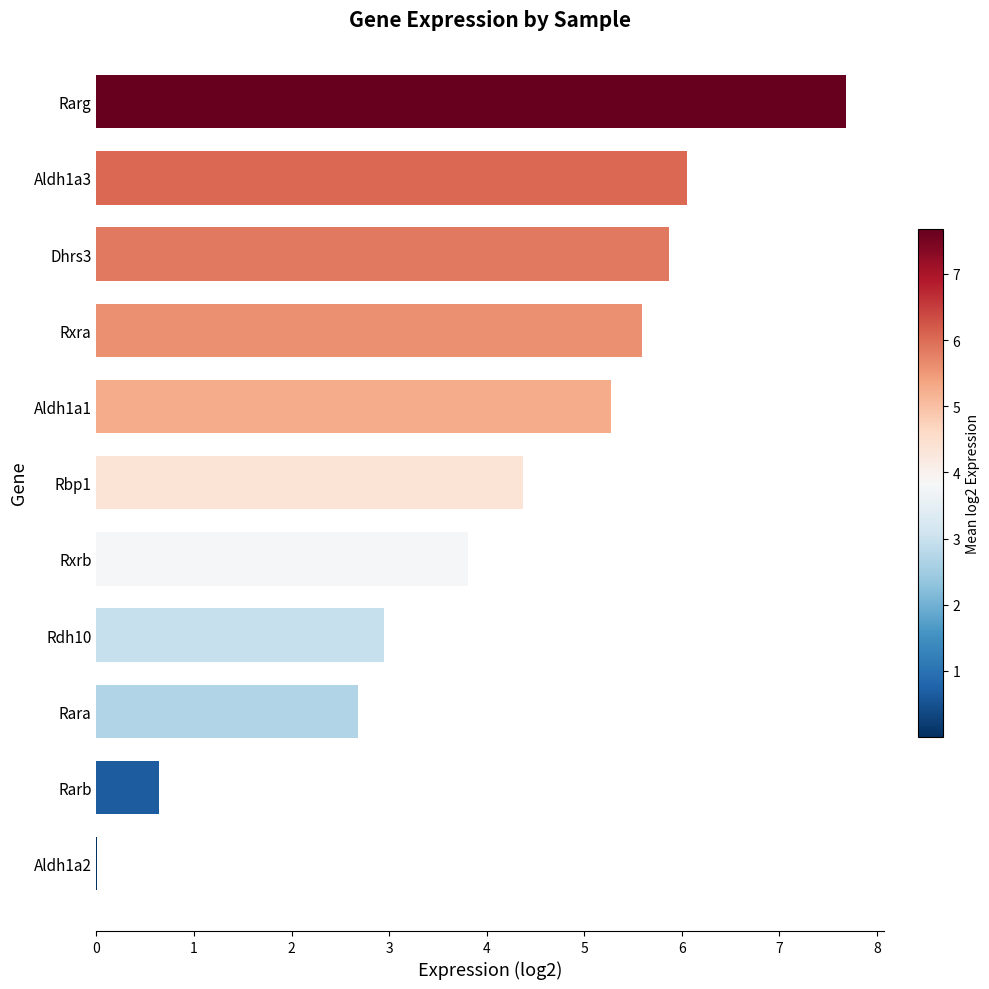

Are the bars horizontal?

Yes